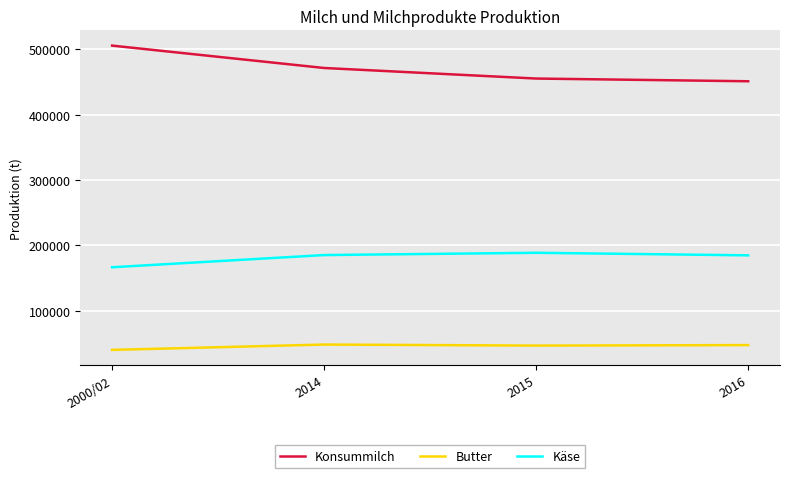

How many lines are shown in the chart?

3